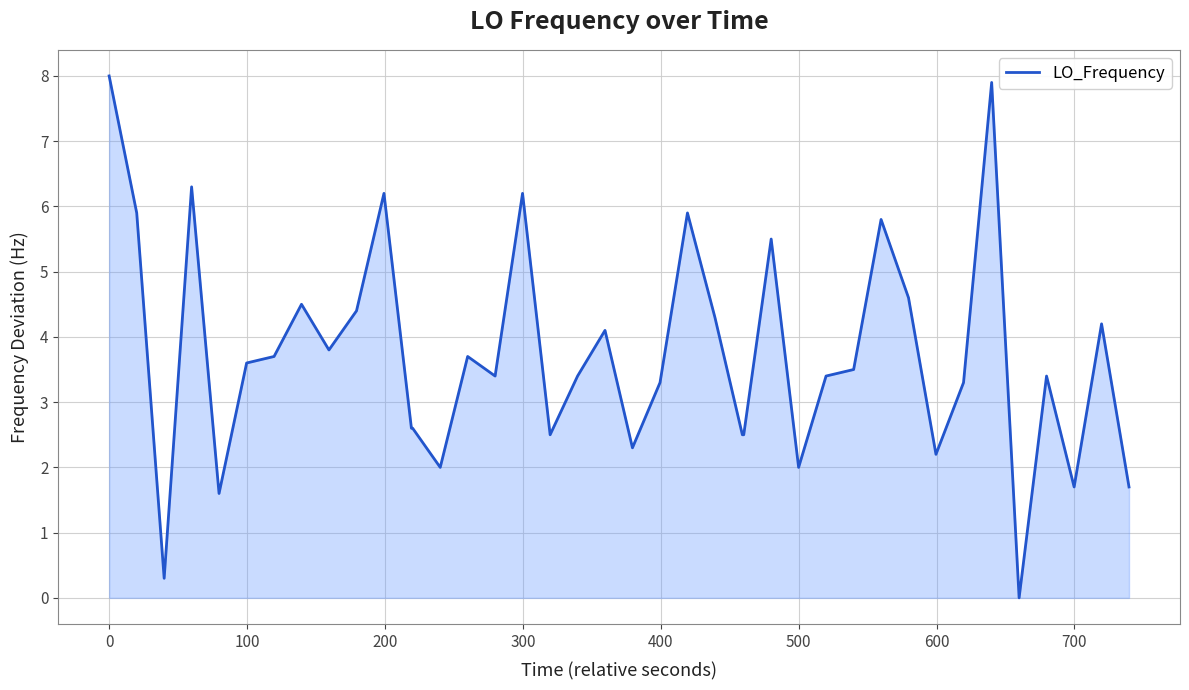

What is the difference between the maximum and minimum values?

8.0